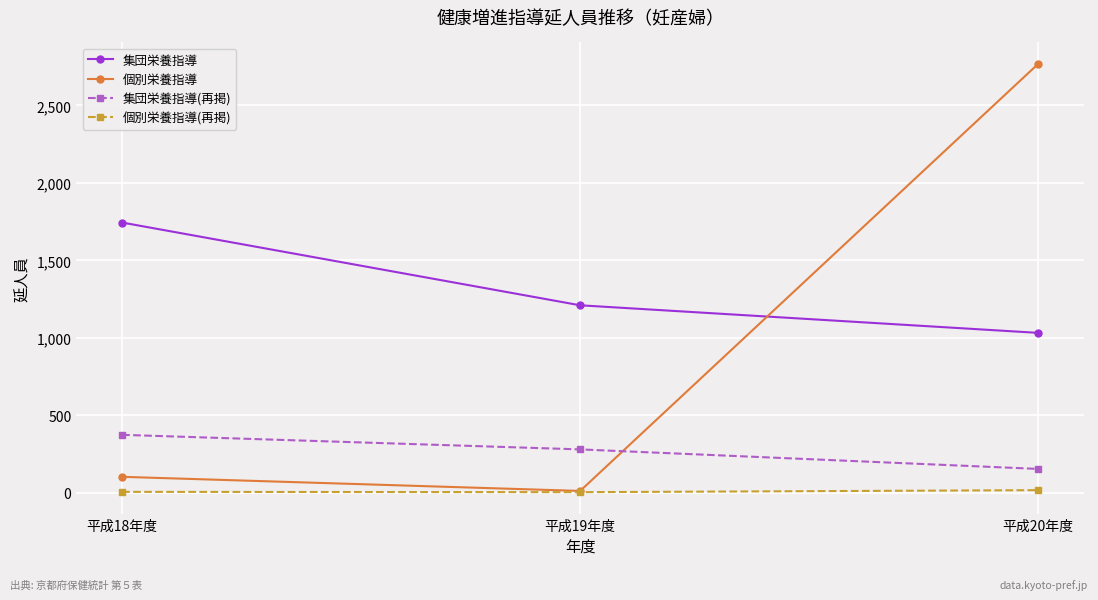

What is the total value across all series at 平成18年度?

2227